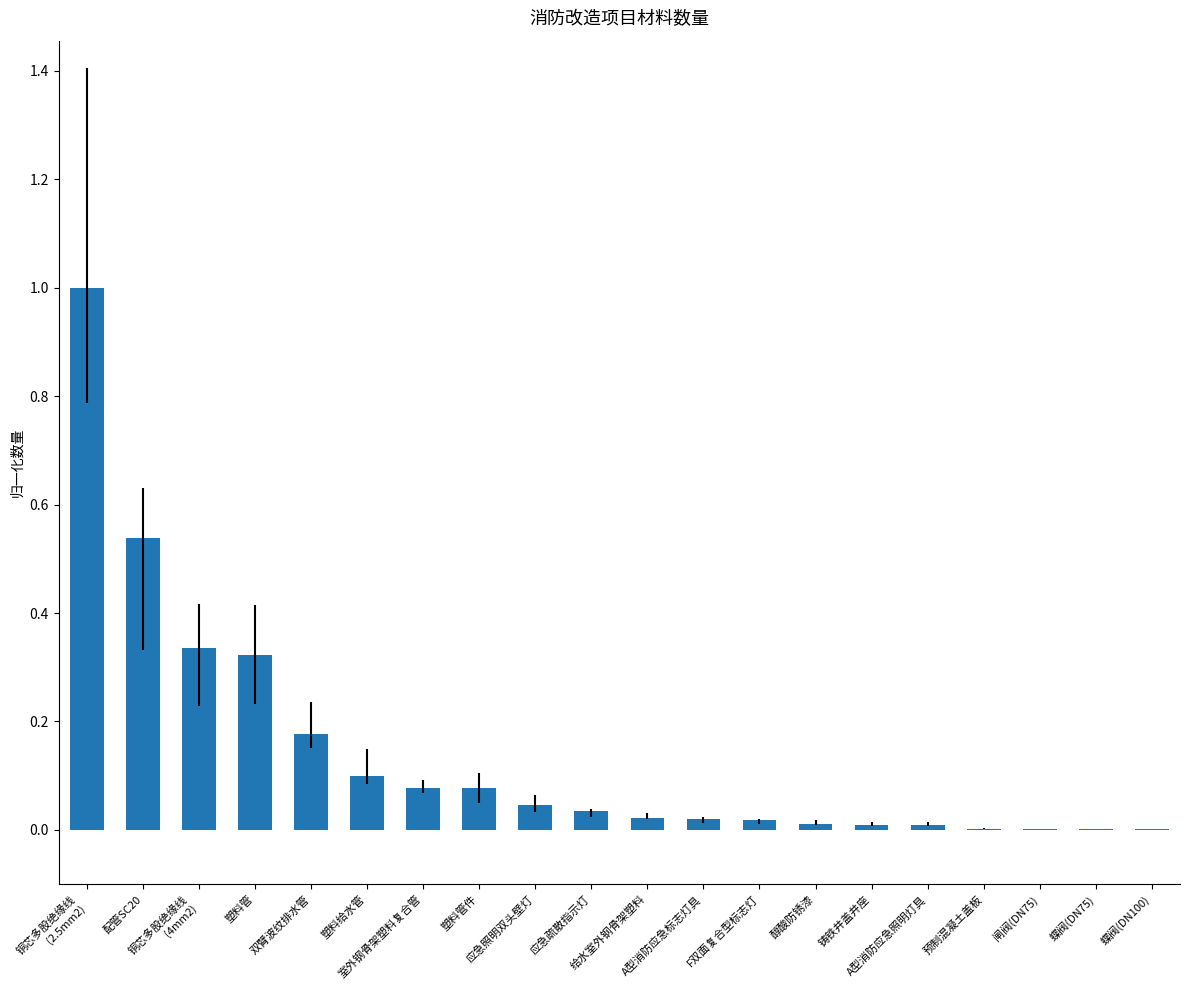

What is the maximum value shown in the chart?

1.0